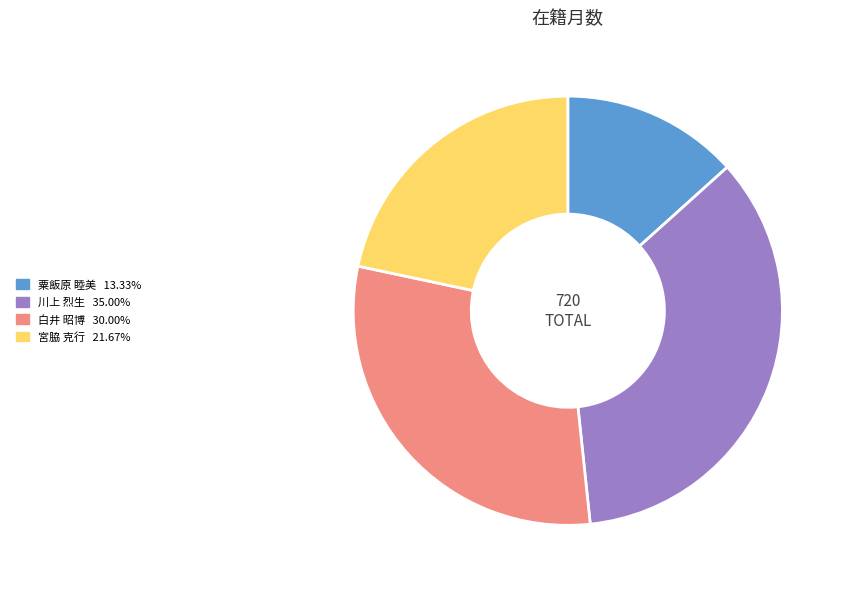

Does 白井 昭博 30.00% account for over 50% of the chart?

No